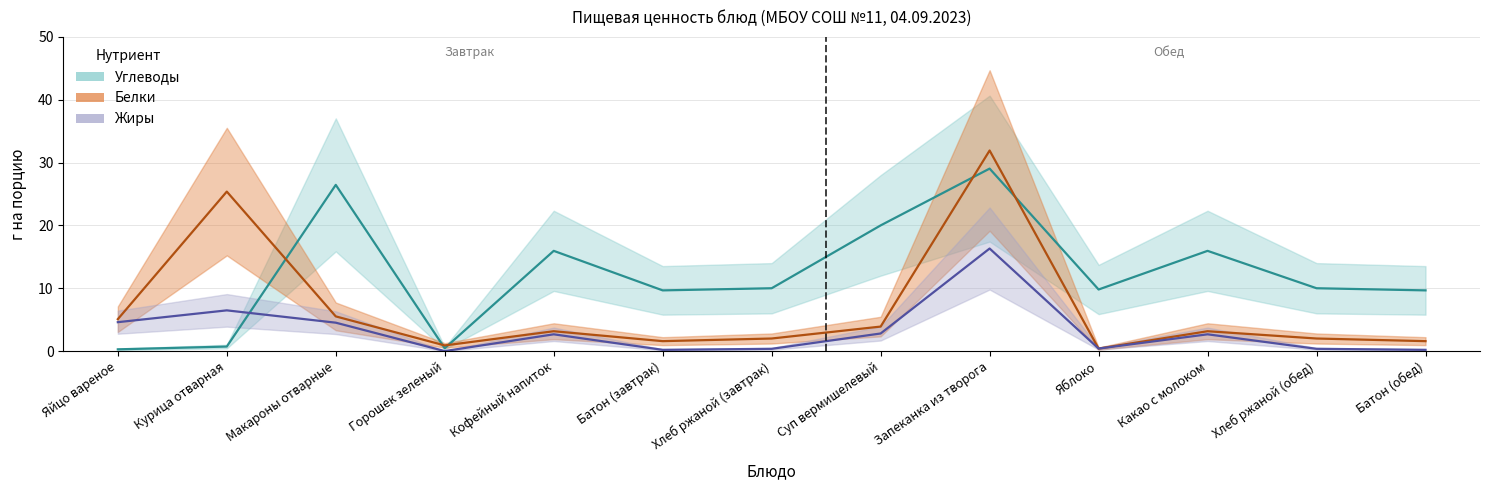

What is the total value across all series at Курица отварная?

32.6